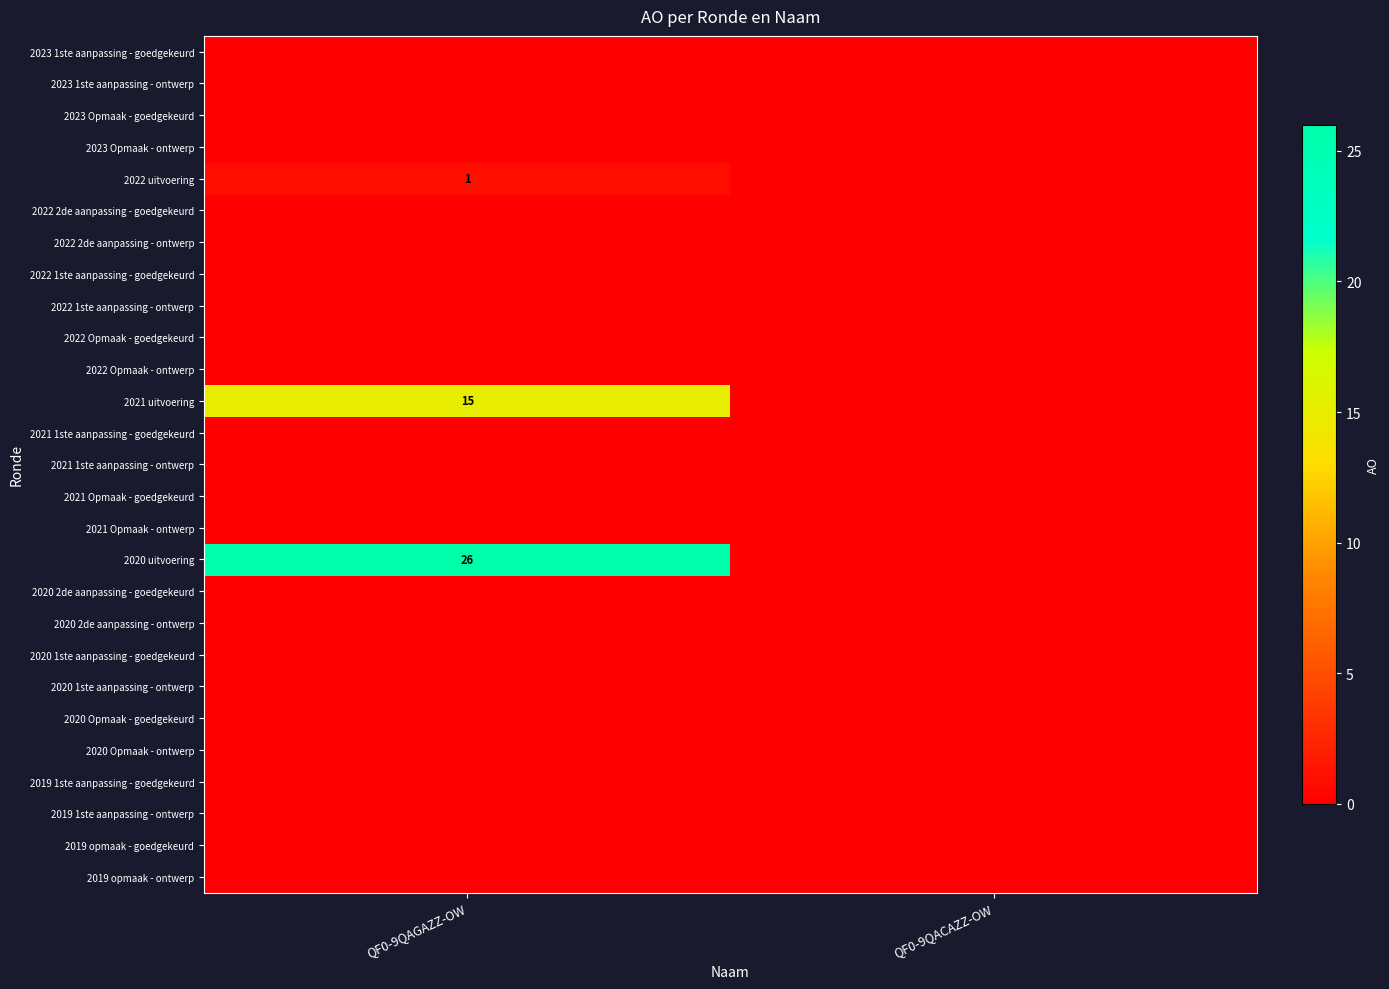

Which category has the highest value across all series?

QF0-9QAGAZZ-OW